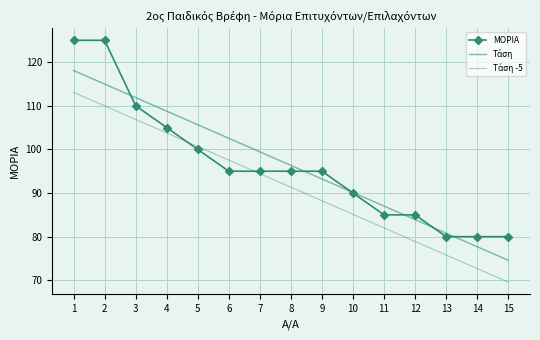

At how many categories does at least one series exceed 121?

2